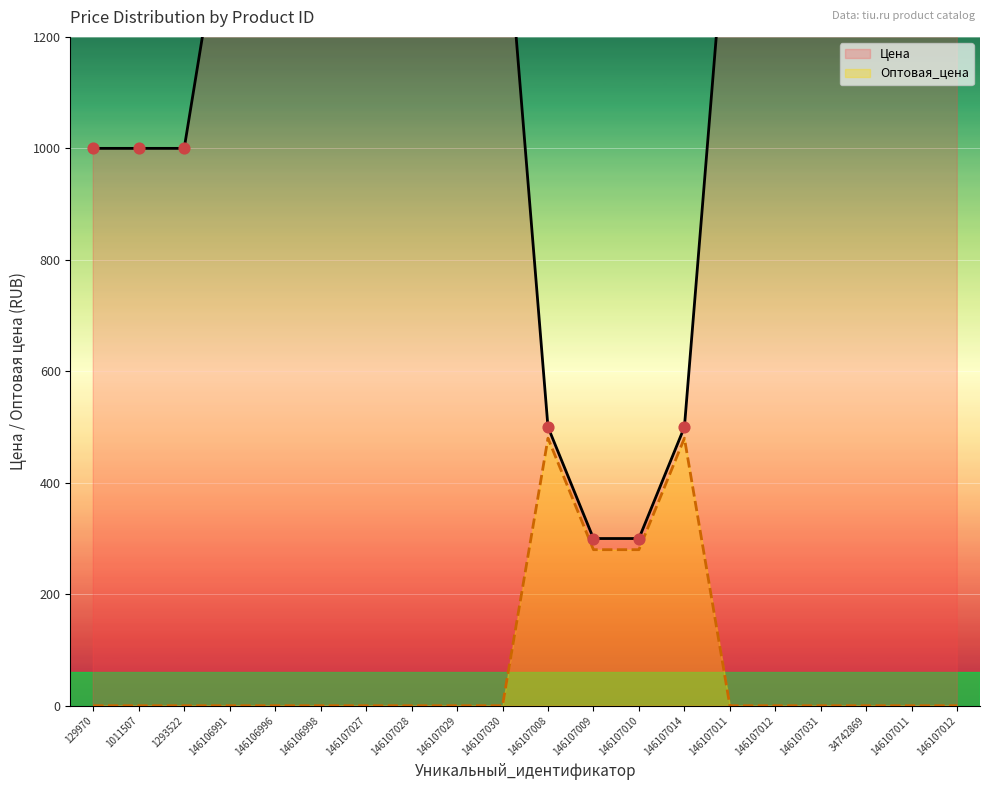

At how many categories does at least one series exceed 575?

16